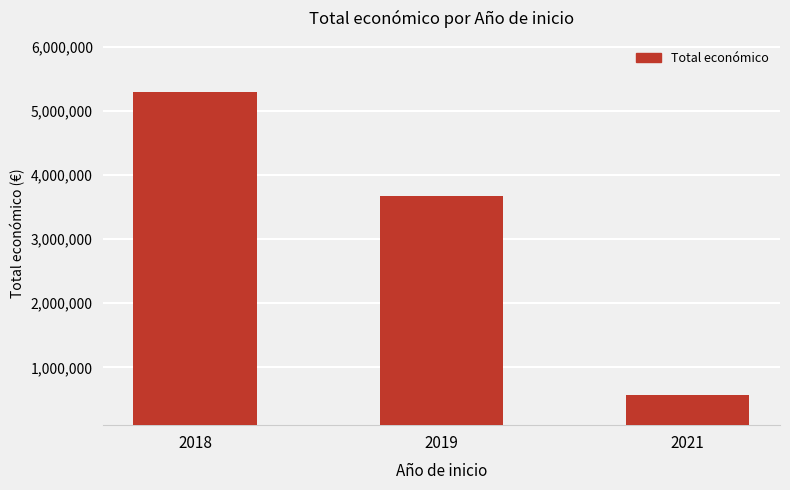

What is the sum of the values at 2019 and 2021?

4235838.7